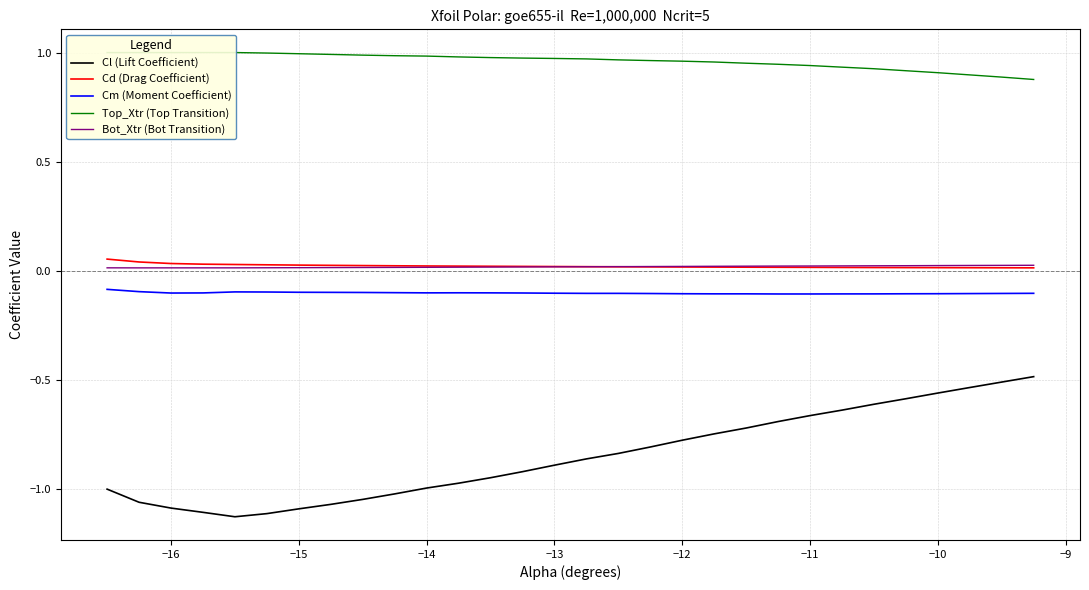

True or false: Cm (Moment Coefficient) and Cl (Lift Coefficient) intersect in this chart.

False